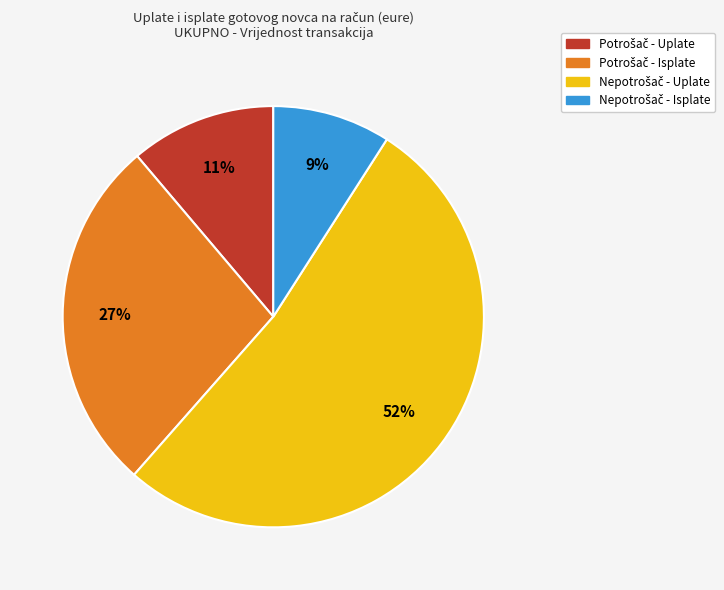

Is there a majority slice in this chart?

Yes